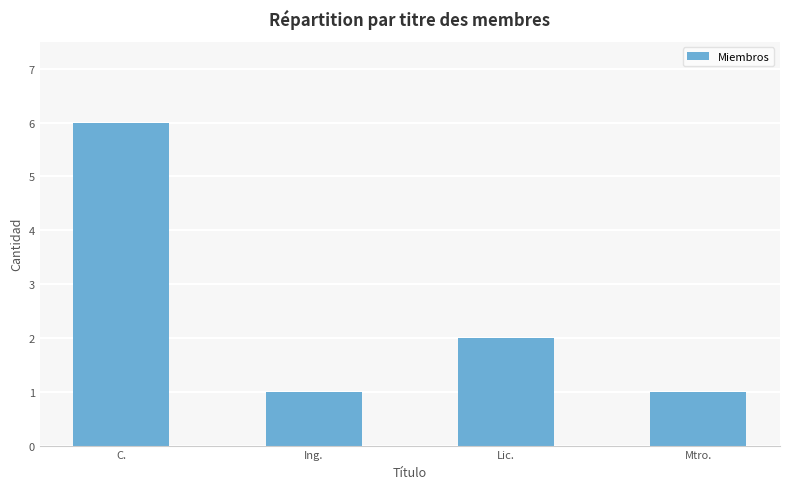

Count the values in the range 1 to 6.

4